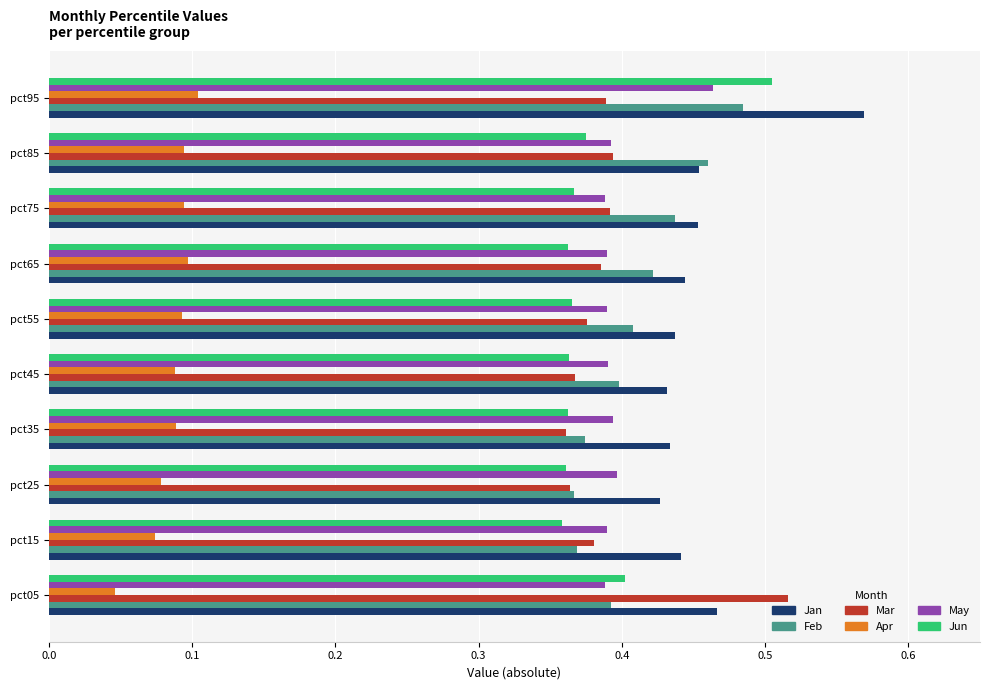

How many Feb values are between 0 and 1?

10